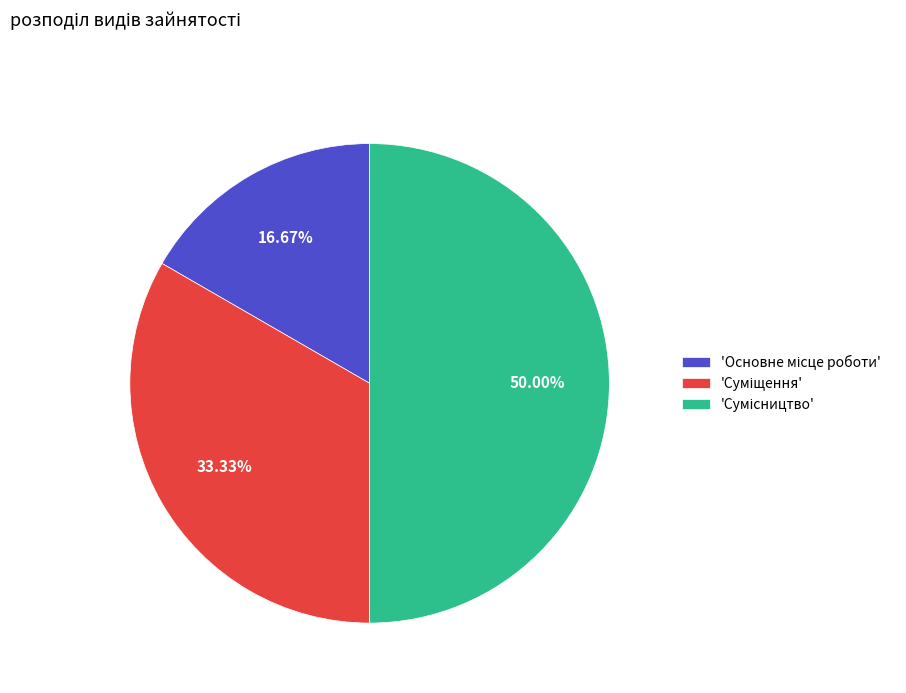

Is there a majority slice in this chart?

No